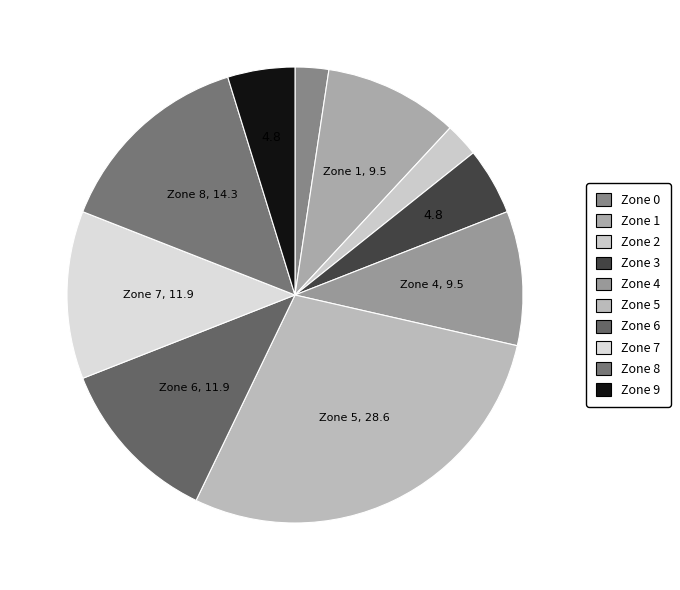

How many segments does this pie chart have?

10